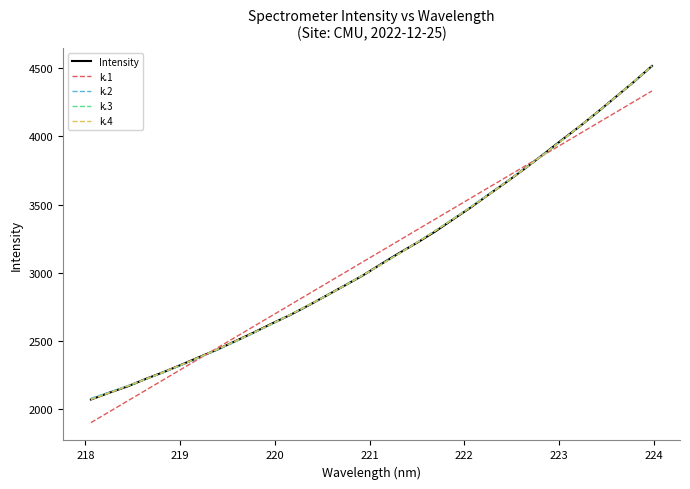

True or false: k.4 has more than 1 interior local peaks.

False